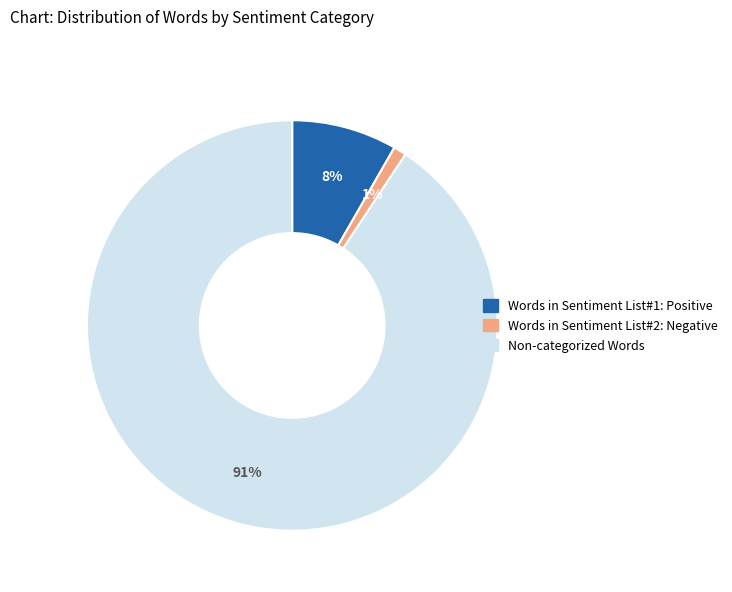

The Words in Sentiment List#2: Negative slice represents 11% of the pie. True or false?

False